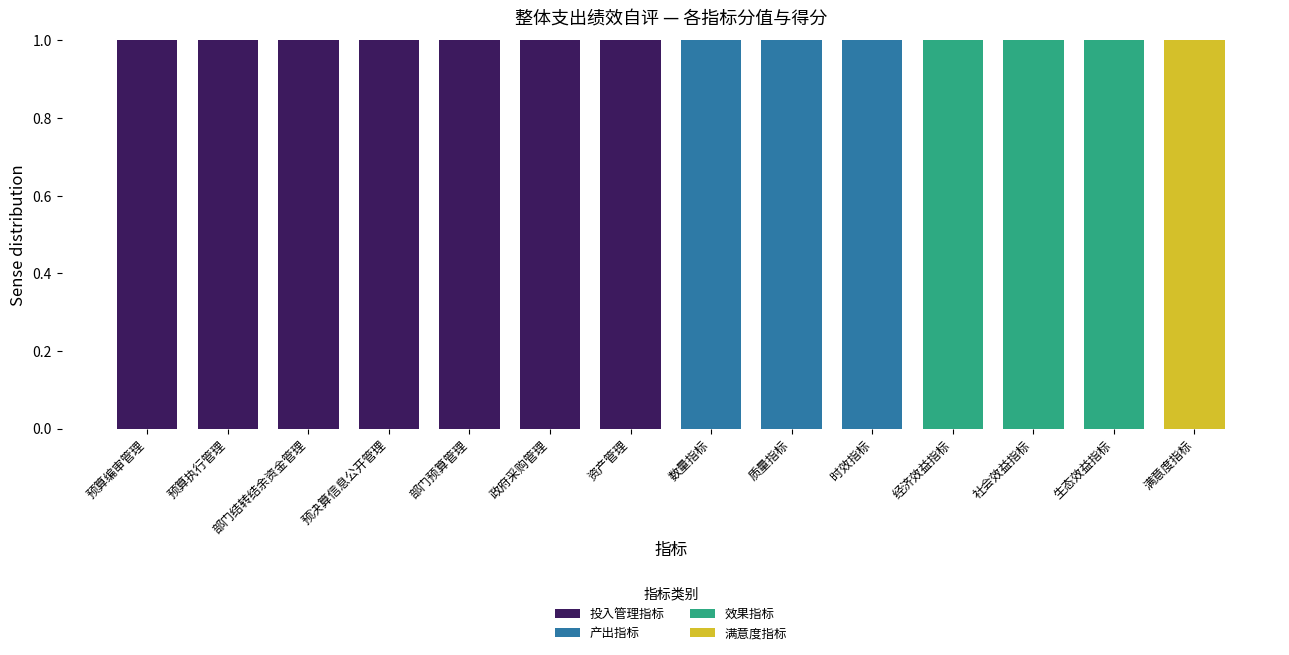

Is it true that 投入管理指标 equals 0 at 政府采购管理?

False